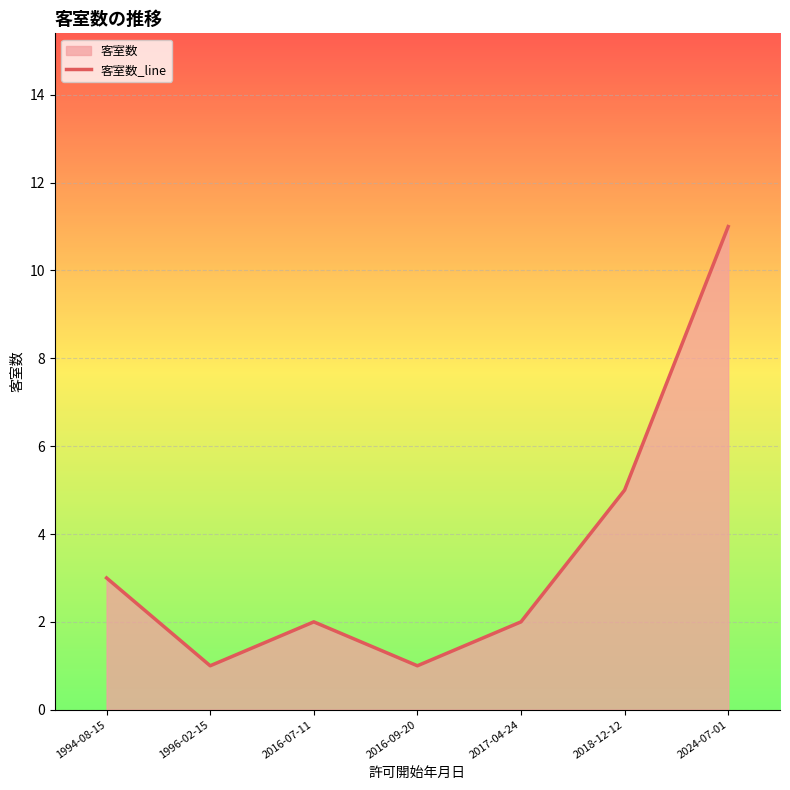

How many lines are shown in the chart?

1